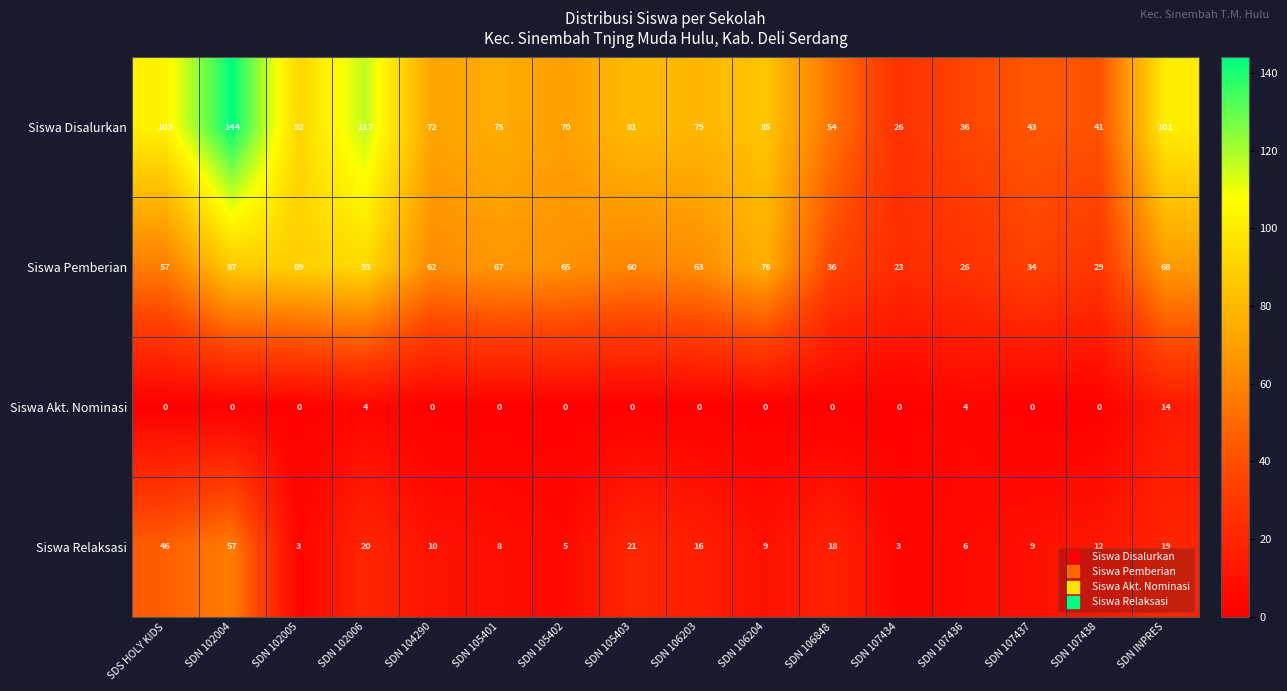

What is the maximum value shown in the chart?

144